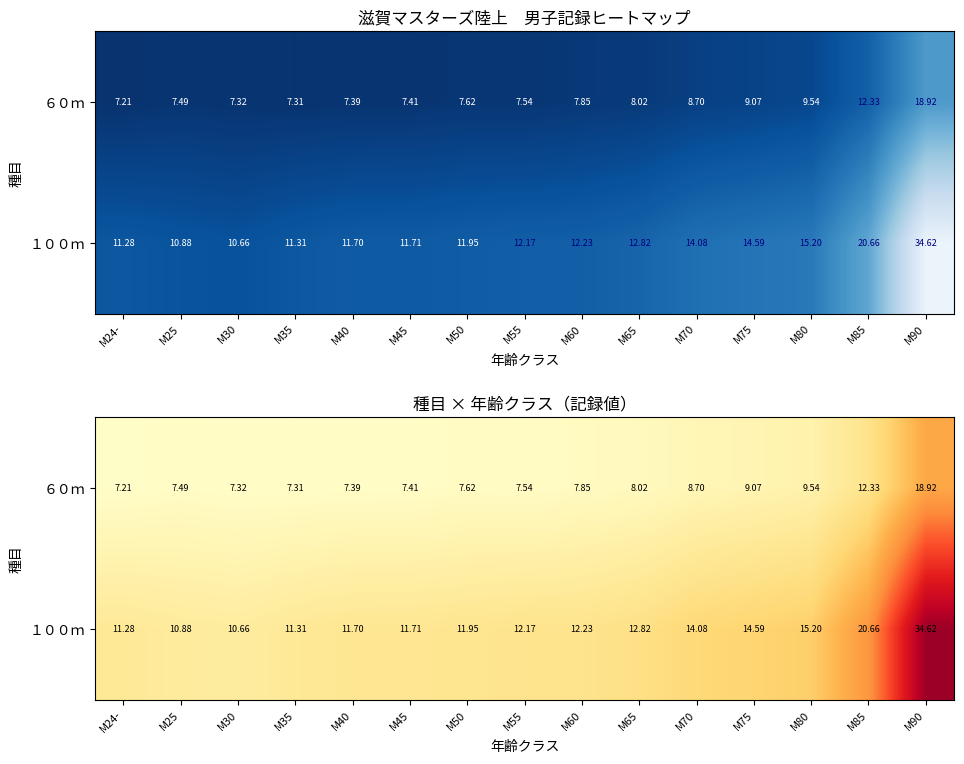

Rank the series by their maximum value, from lowest to highest.

６０ｍ, １００ｍ